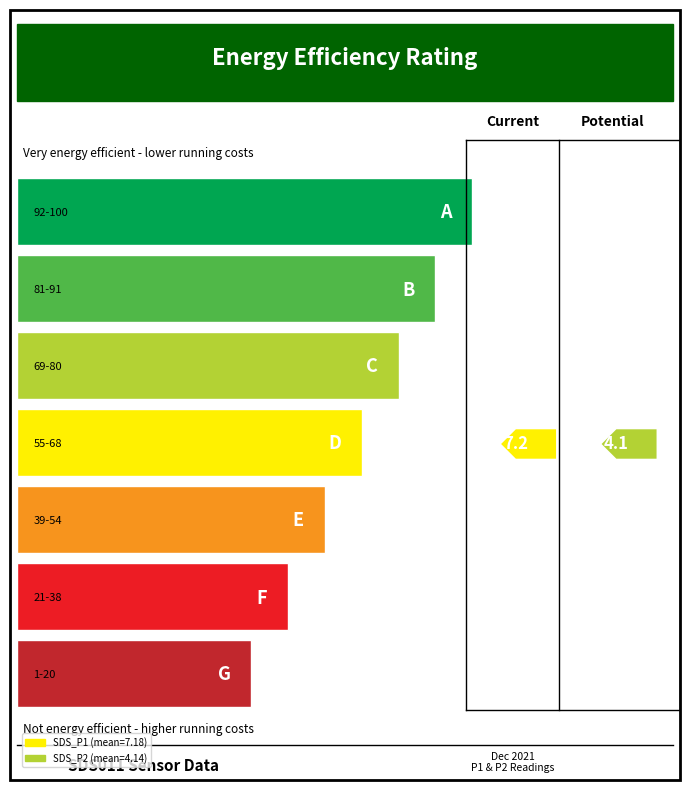

What is the value of the SDS_P2 point at the 3rd from the left?

4.3